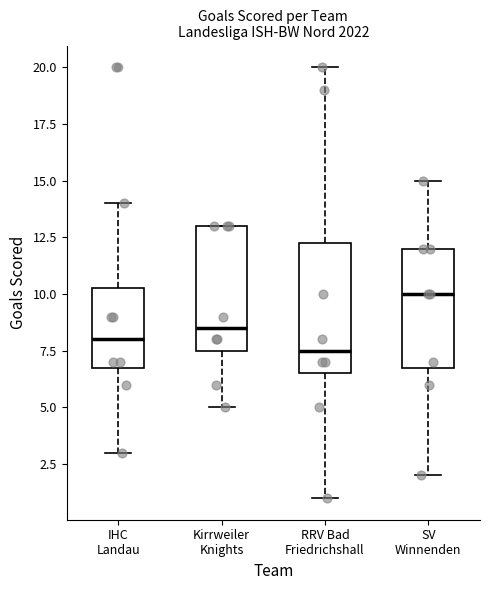

Which box has the lowest median line?

RRV Bad Friedrichshall